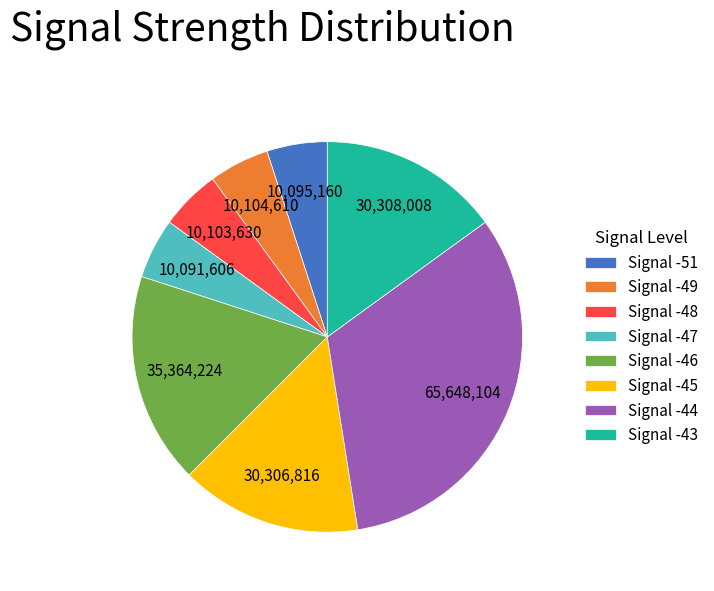

Is it true that Signal -46 is 18% of the pie?

True